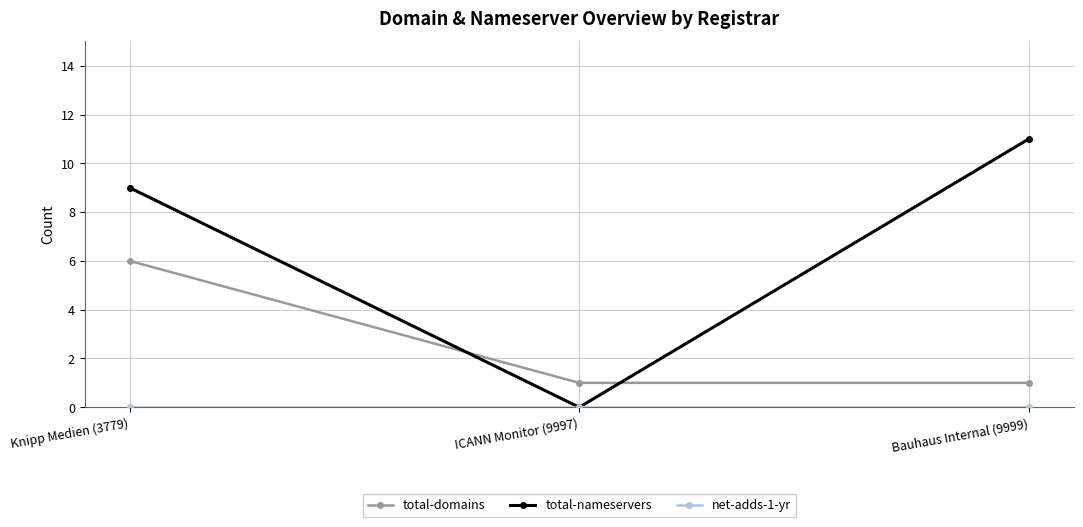

At which label is total-nameservers closest to 5?

Knipp Medien (3779)